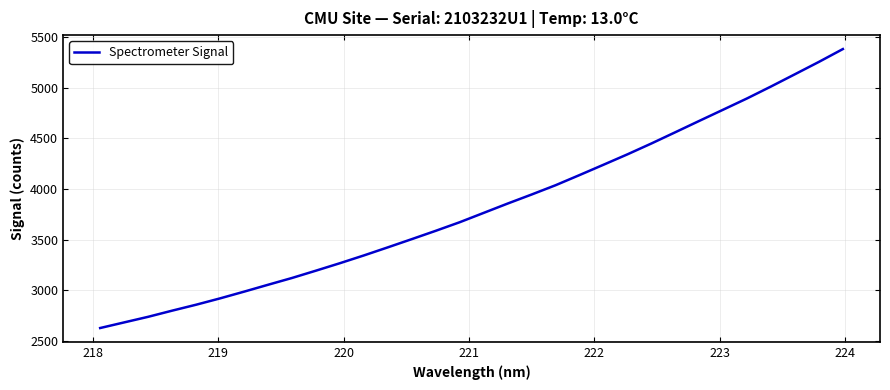

What is the smallest value displayed?

2624.6